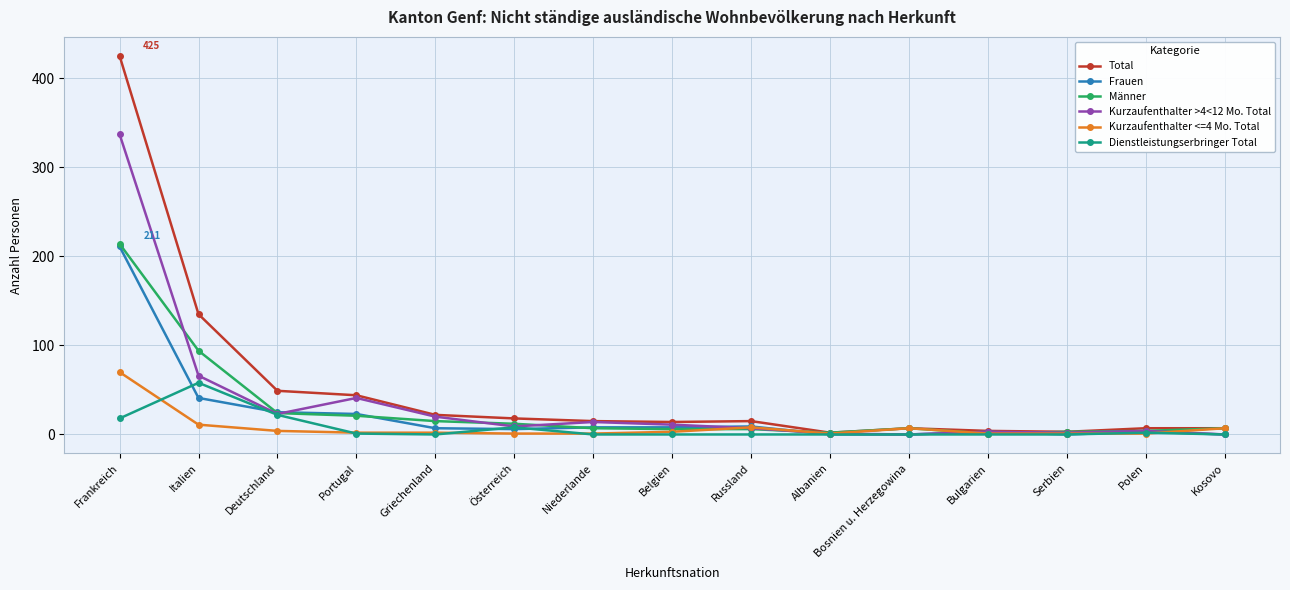

Is the value of Männer at Deutschland greater than the value of Kurzaufenthalter <=4 Mo. Total at Griechenland?

Yes